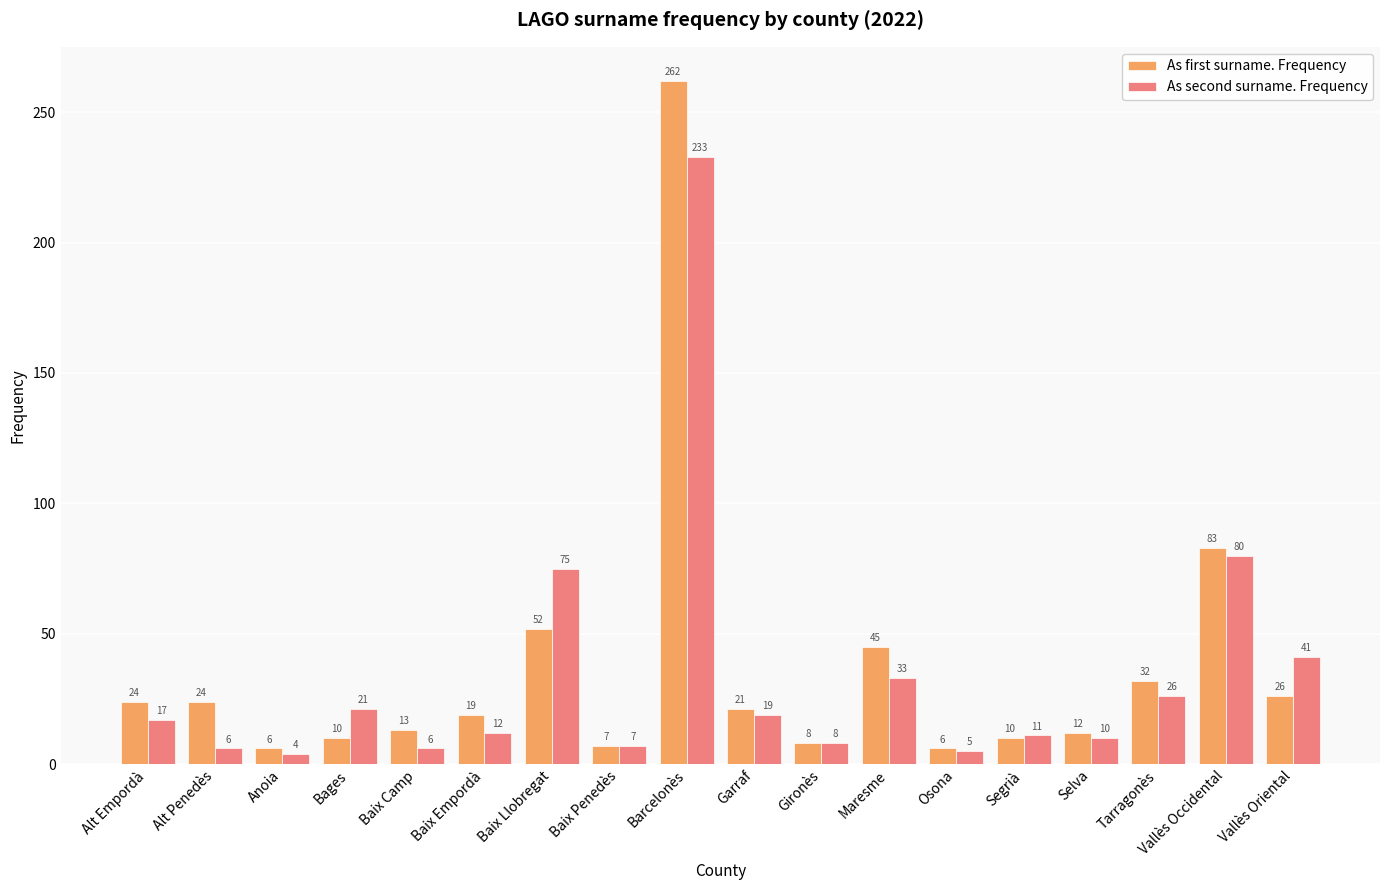

Rank the series by their maximum value, from lowest to highest.

As second surname. Frequency, As first surname. Frequency